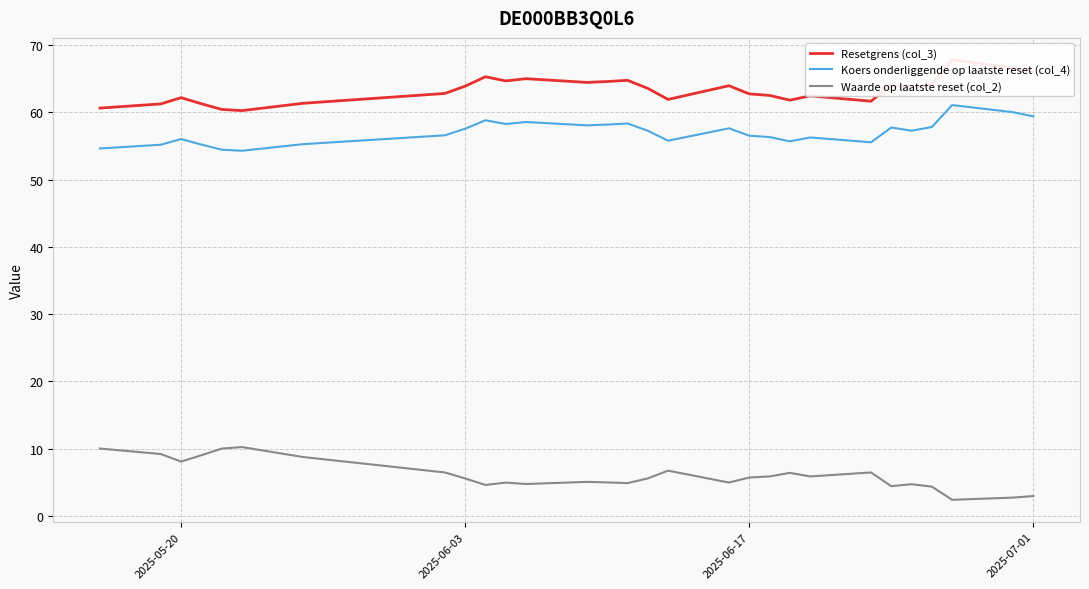

True or false: Koers onderliggende op laatste reset (col_4) and Waarde op laatste reset (col_2) cross at least once.

False